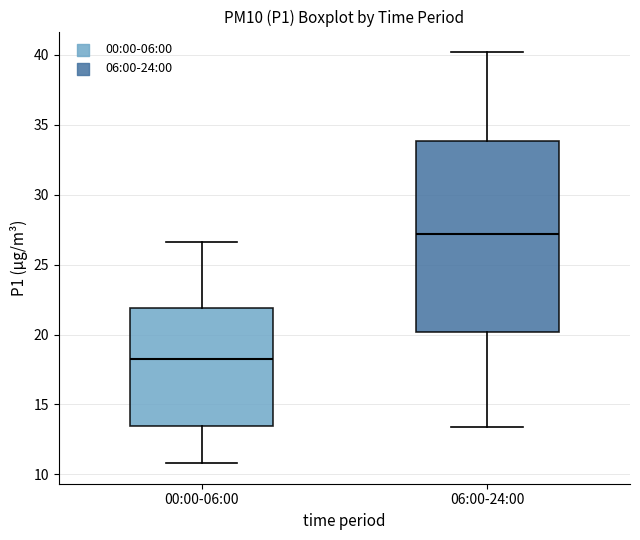

Which box has the highest median line?

06:00-24:00